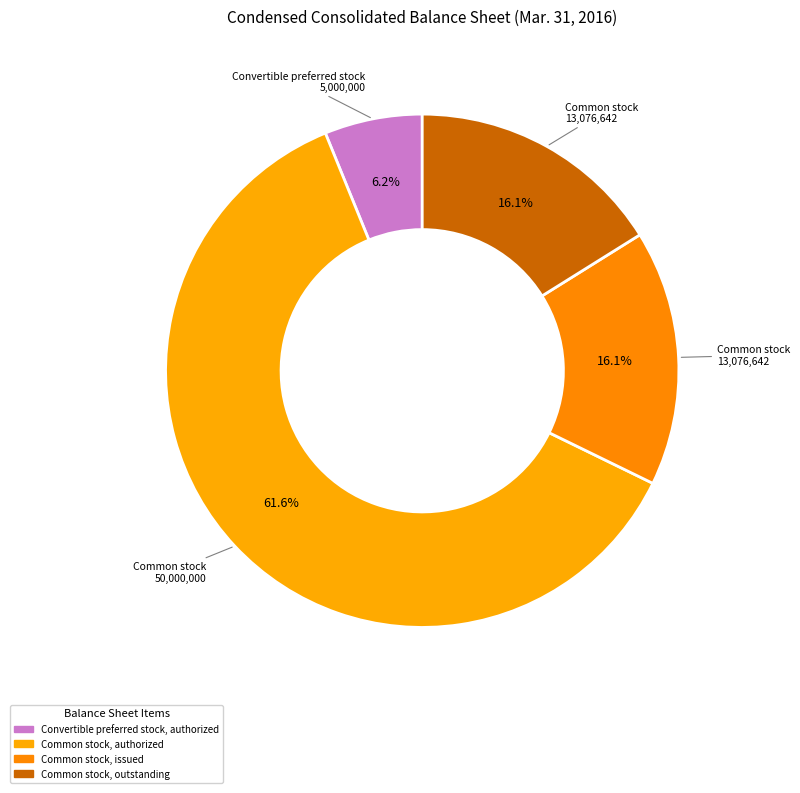

Is there a majority slice in this chart?

Yes